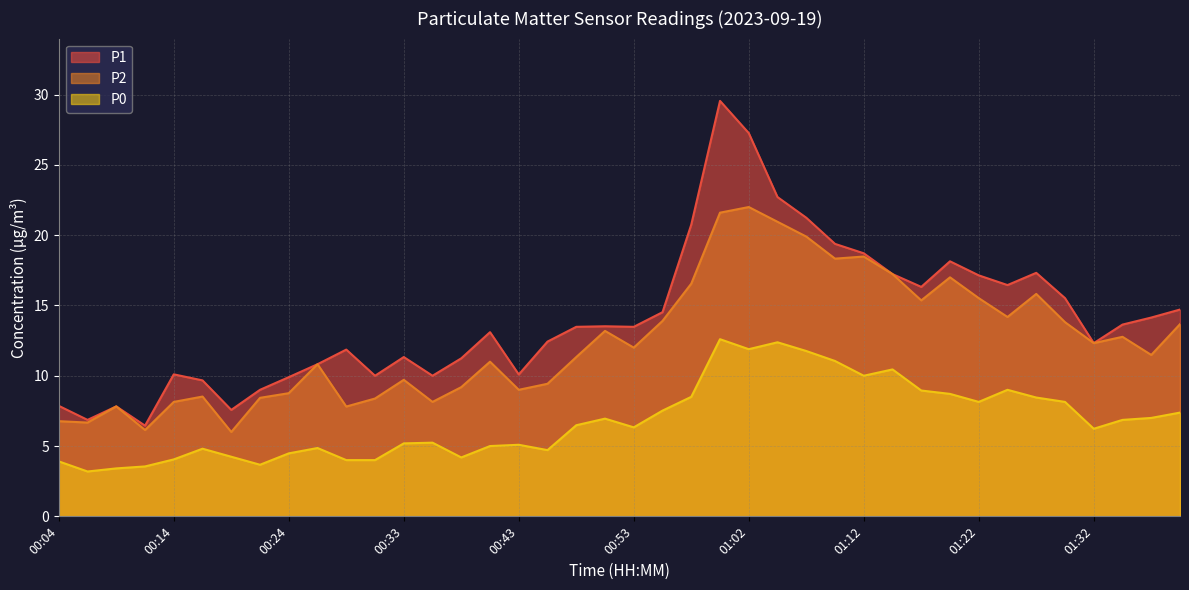

Rank the categories by P0 value from highest to lowest.

01:00, 01:05, 01:02, 01:07, 01:10, 01:15, 01:12, 01:25, 01:17, 01:20, 00:57, 01:27, 01:22, 01:29, 00:55, 01:39, 01:36, 00:50, 01:34, 00:48, 00:53, 01:32, 00:36, 00:33, 00:43, 00:40, 00:26, 00:16, 00:45, 00:24, 00:19, 00:38, 00:14, 00:28, 00:31, 00:04, 00:21, 00:11, 00:09, 00:07